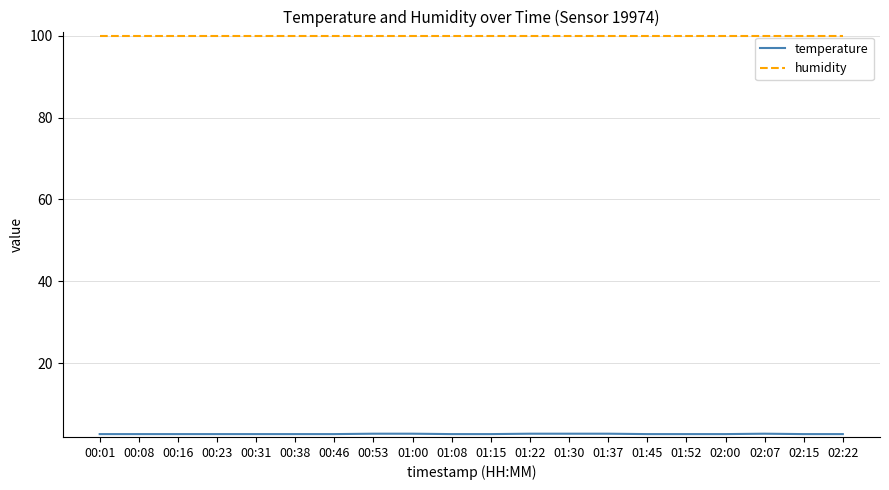

What is the average value of the humidity series?

99.9